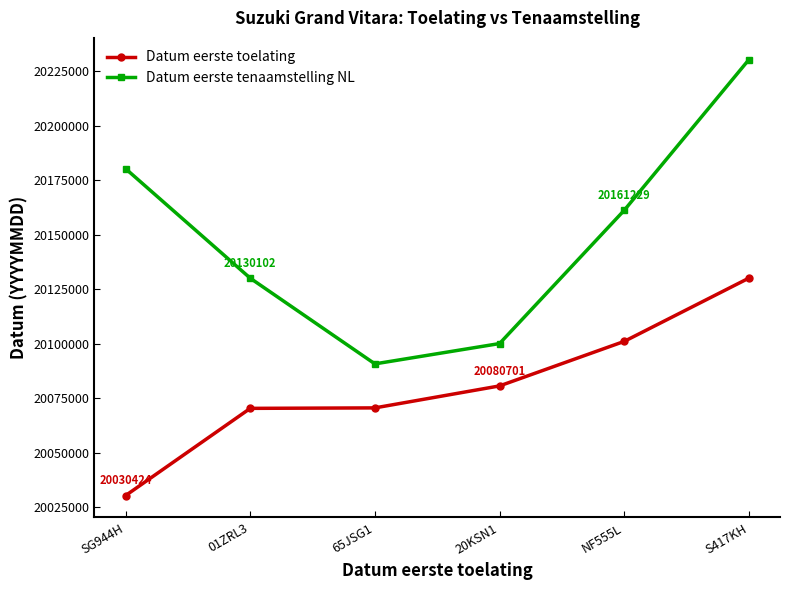

Read the Datum eerste toelating value at 01ZRL3.

20070405